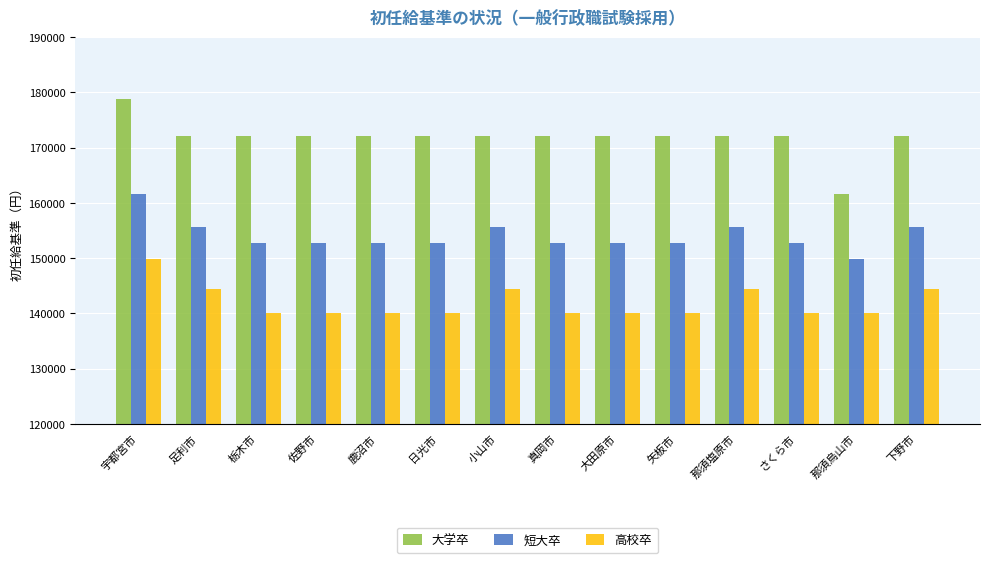

At which label does 大学卒 reach its peak?

宇都宮市